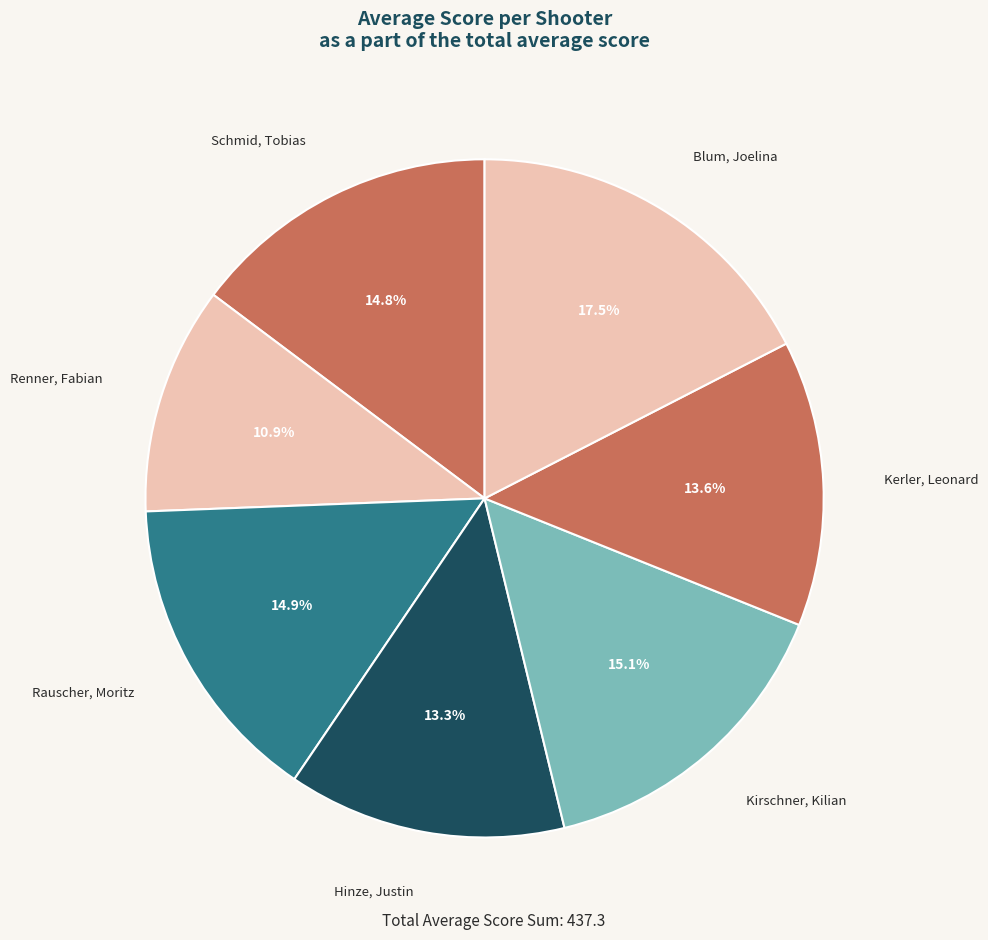

Does Schmid, Tobias account for over 50% of the chart?

No